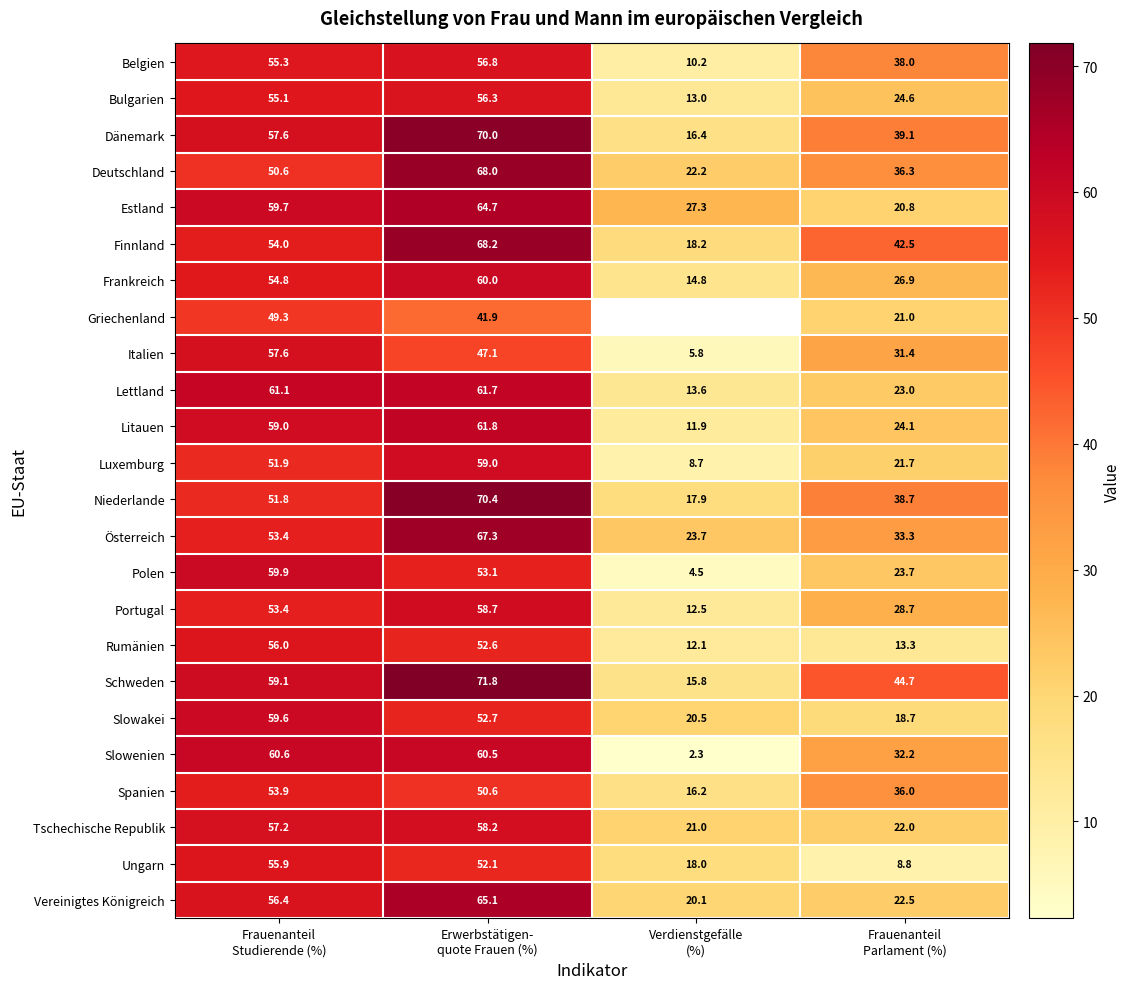

What is the difference between the second highest and second lowest values in the Frankreich series?

27.9